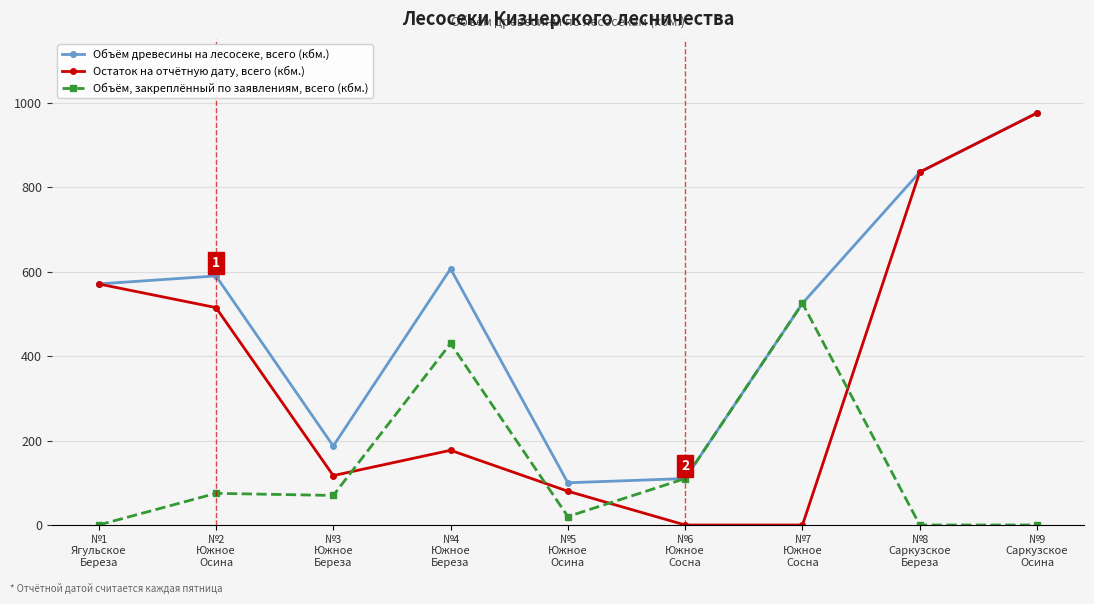

How many lines are shown in the chart?

3